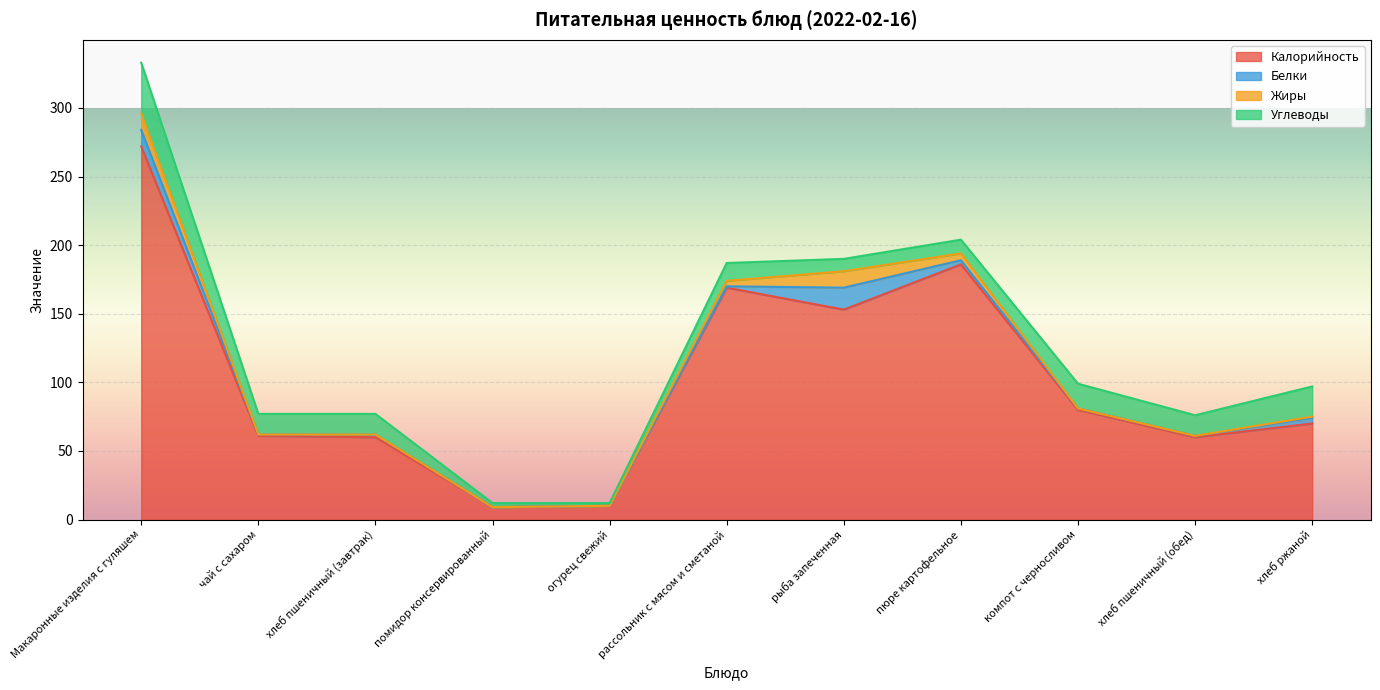

List the labels in order of Калорийность value, smallest first.

помидор консервированный, огурец свежий, хлеб пшеничный (завтрак), хлеб пшеничный (обед), чай с сахаром, хлеб ржаной, компот с черносливом, рыба запеченная, рассольник с мясом и сметаной, пюре картофельное, Макаронные изделия с гуляшем